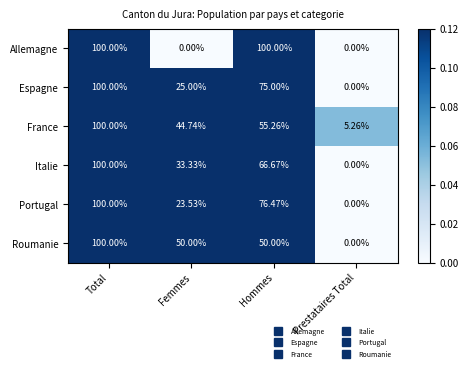

Where does the Portugal series first go above 76?

Total